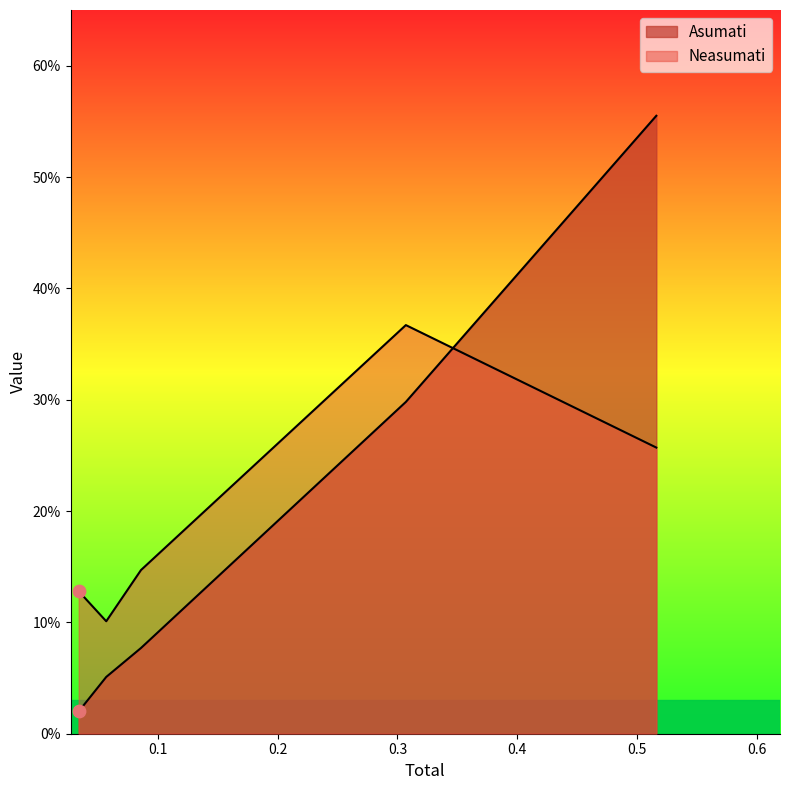

Which series contains the highest Y value?

Asumati